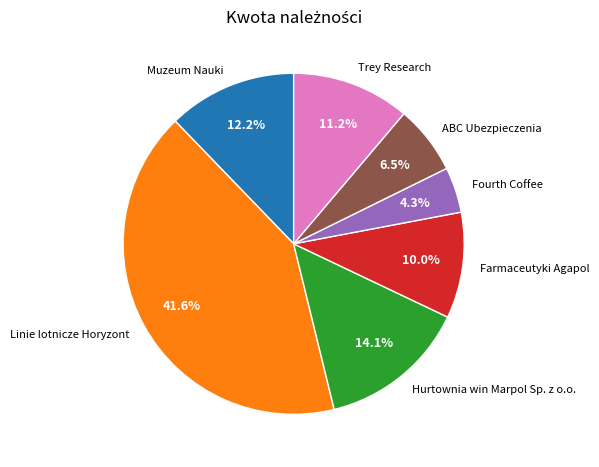

Which has a higher value, ABC Ubezpieczenia or Fourth Coffee?

ABC Ubezpieczenia